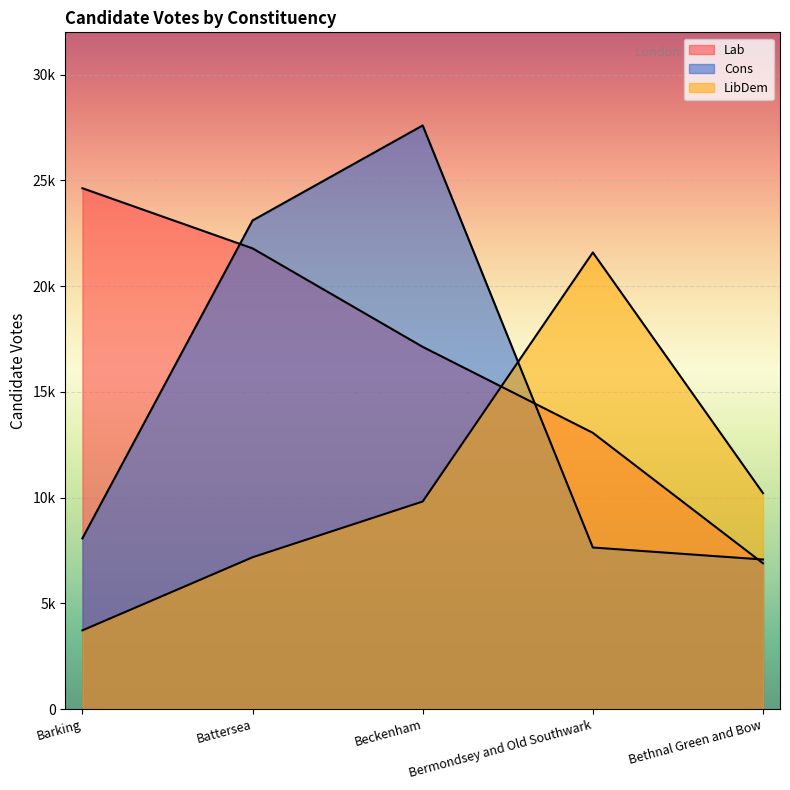

Where do Cons and LibDem first cross each other?

Beckenham and Bermondsey and Old Southwark